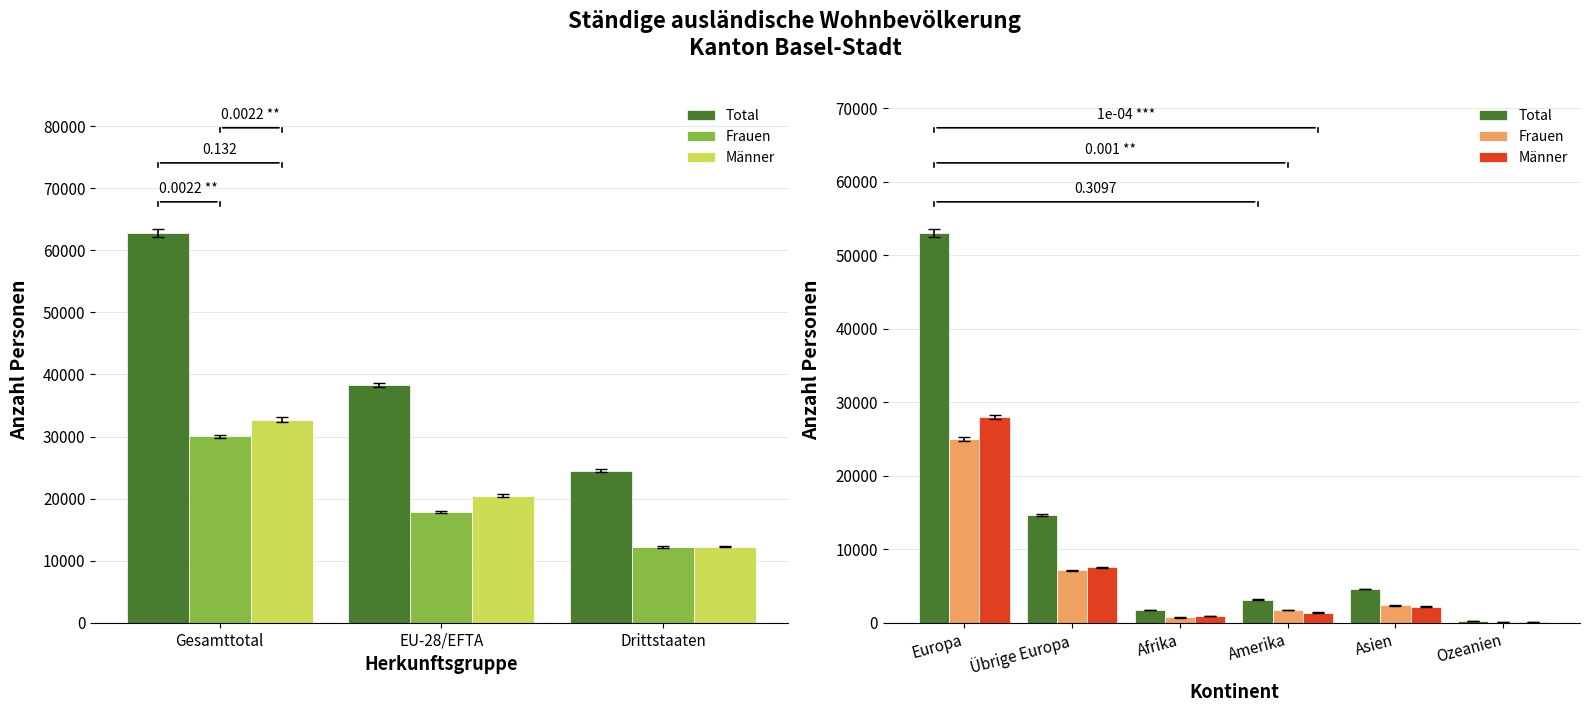

True or false: Frauen has a value of 160 at Ozeanien.

False